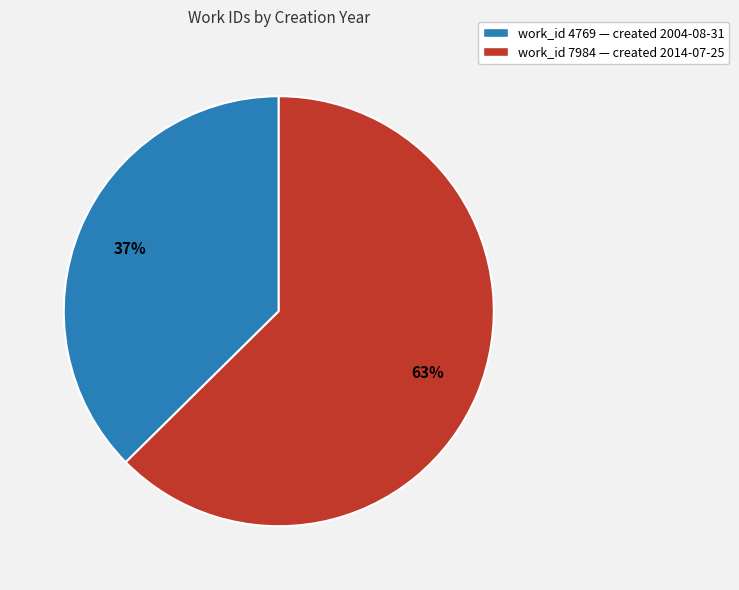

Which category has the smallest portion of the pie?

work_id 4769 — created 2004-08-31